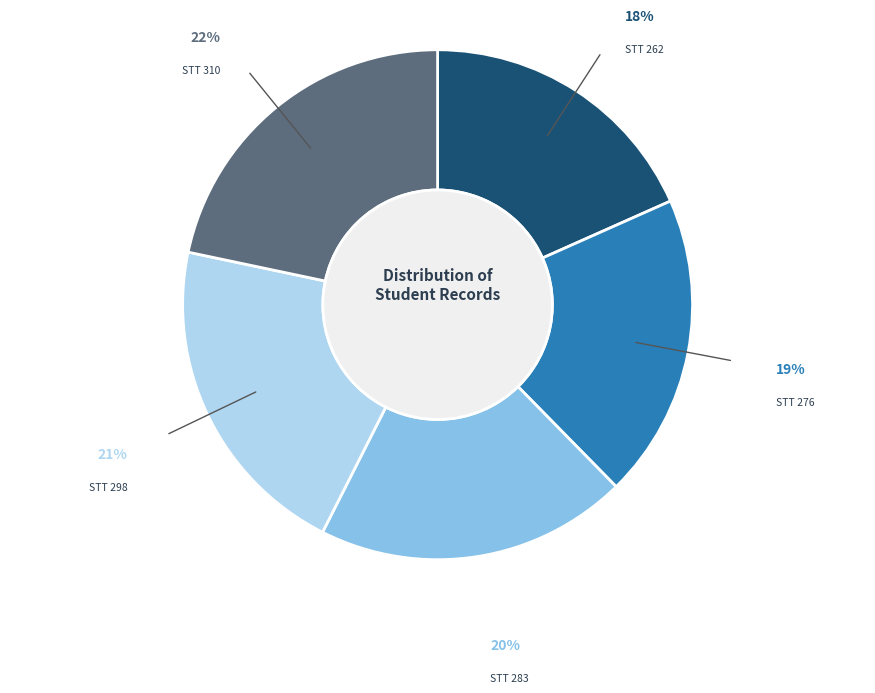

To the nearest percent, what percentage of the pie is STT 298?

21%